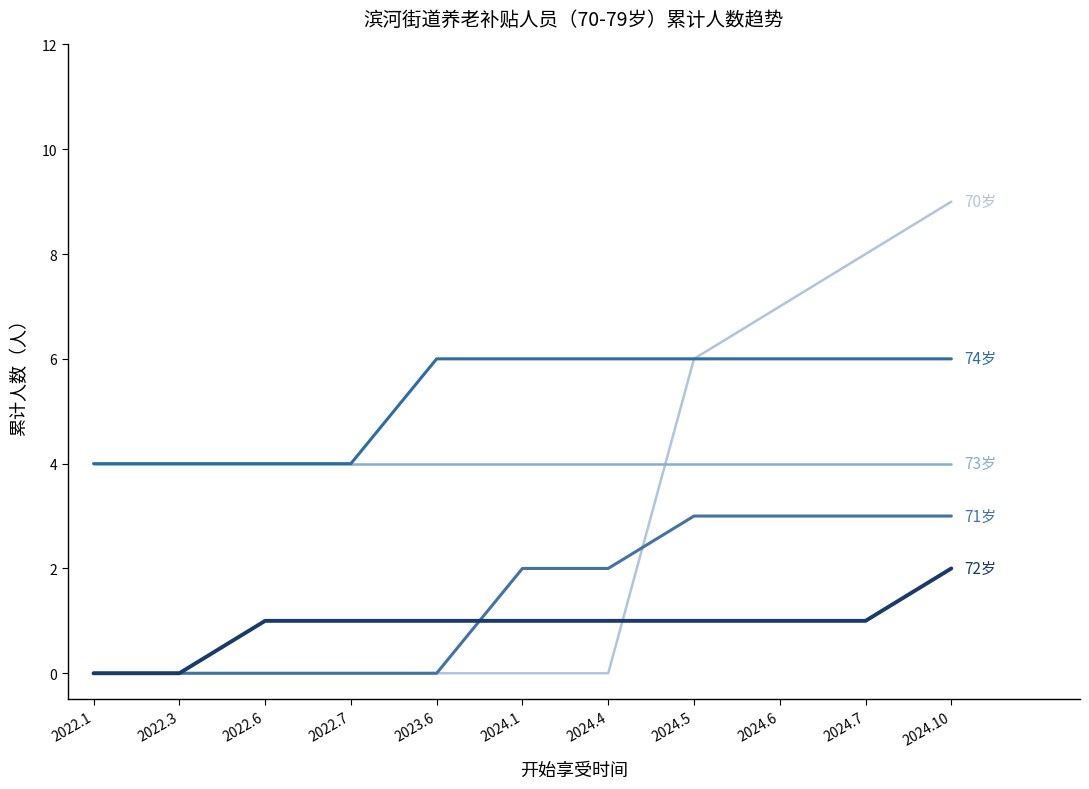

The value of 73岁 at 2023.6 is 4. True or false?

True